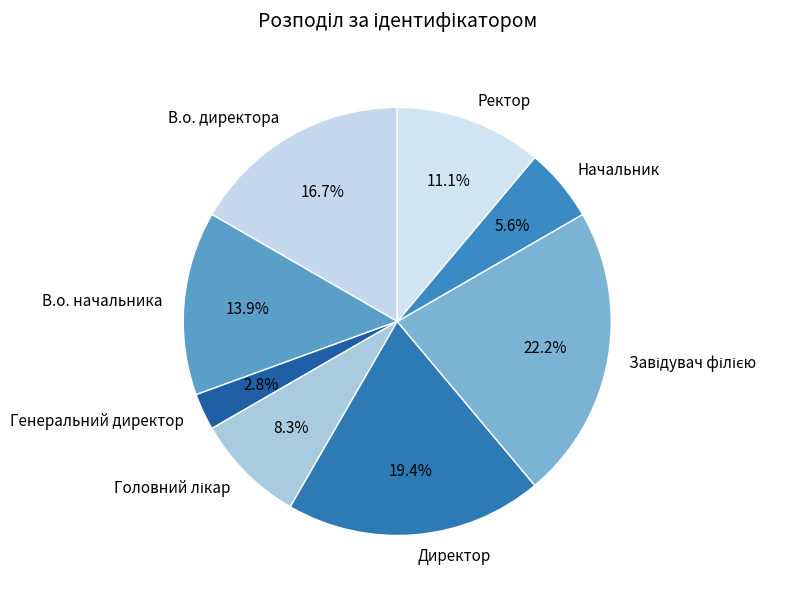

What is the ratio of the value at В.о. директора to the value at Директор?

0.9